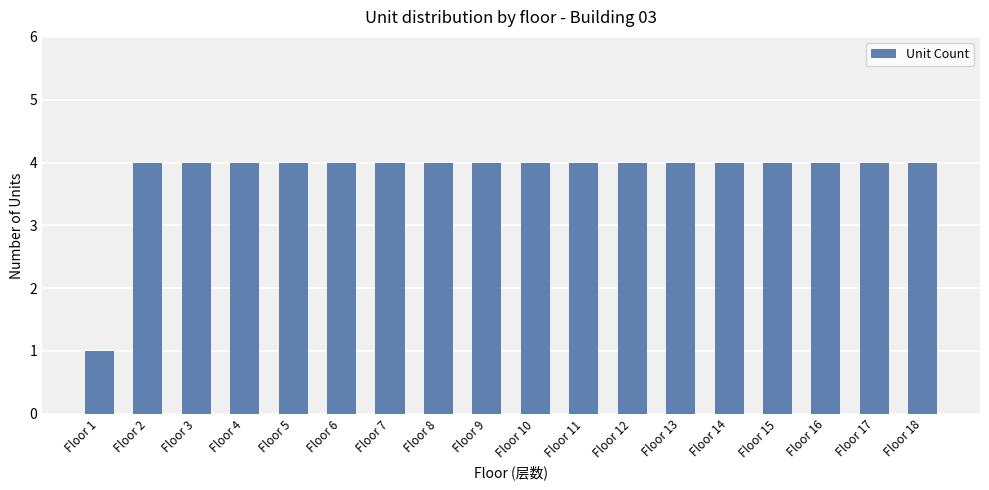

What is the sum of the values at Floor 10 and Floor 2?

8